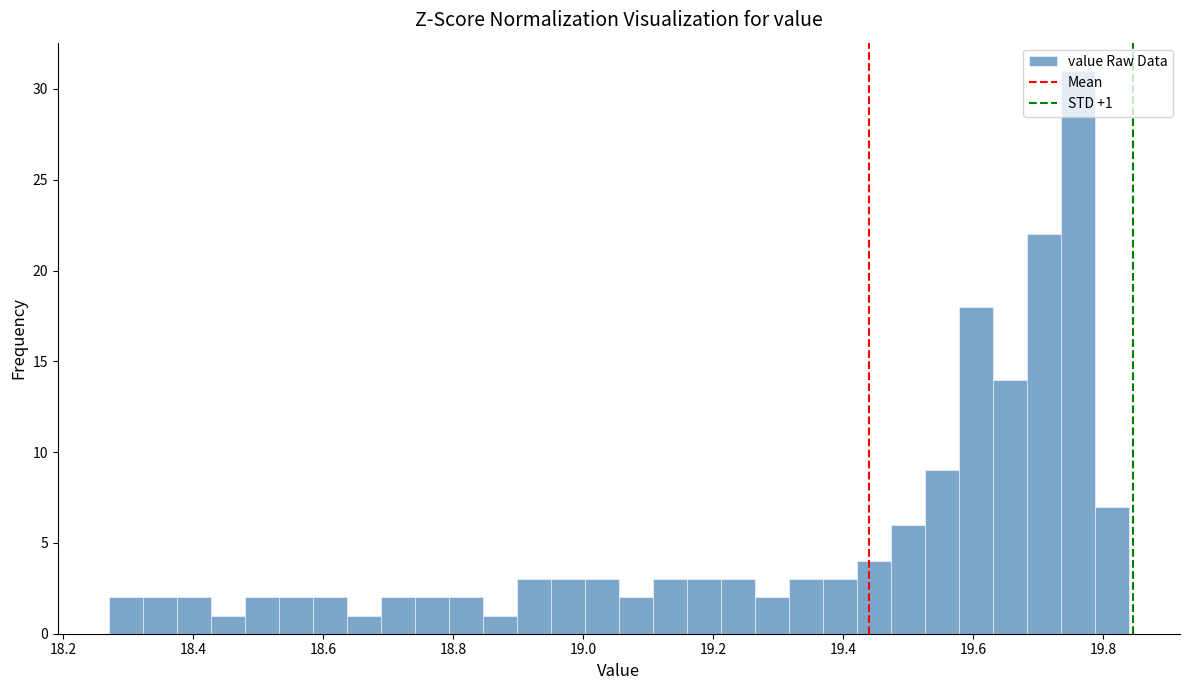

Around what value on the x-axis is the tallest bar? Give the approximate position of its centre, as read against the axis.

19.76